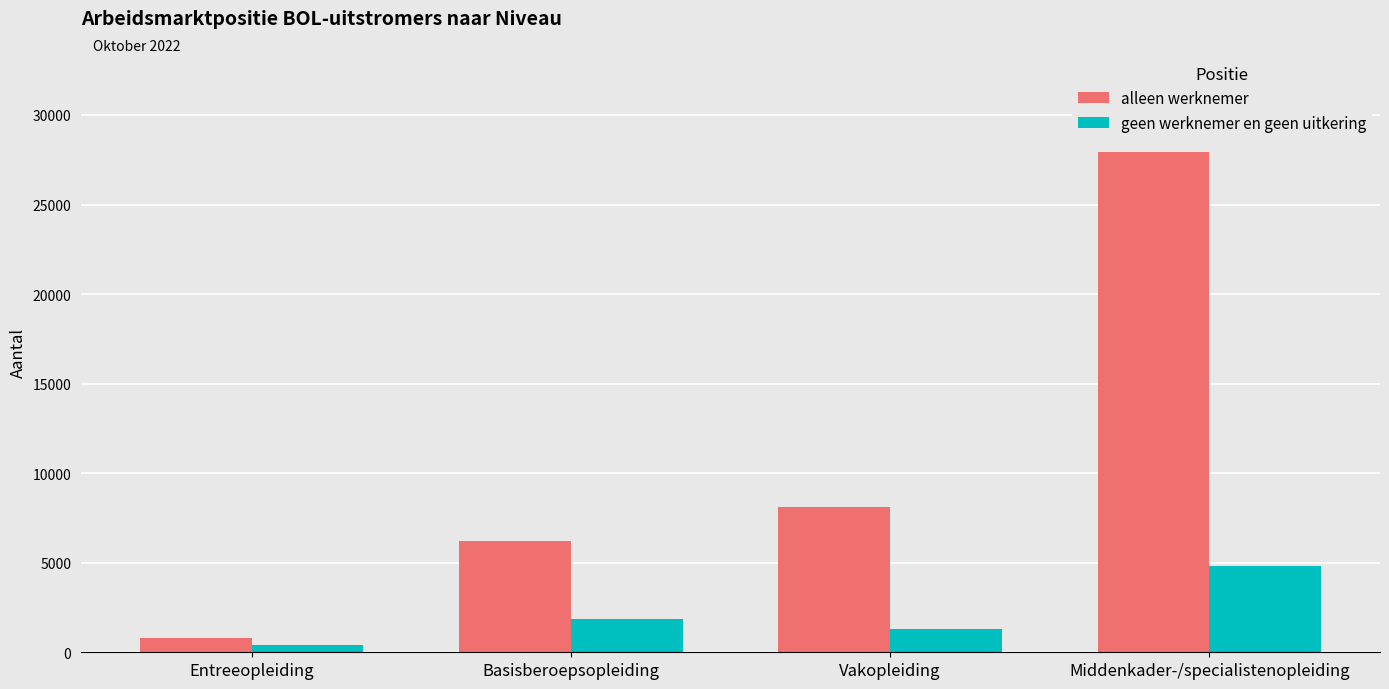

What are all the series names shown in the legend?

alleen werknemer, geen werknemer en geen uitkering